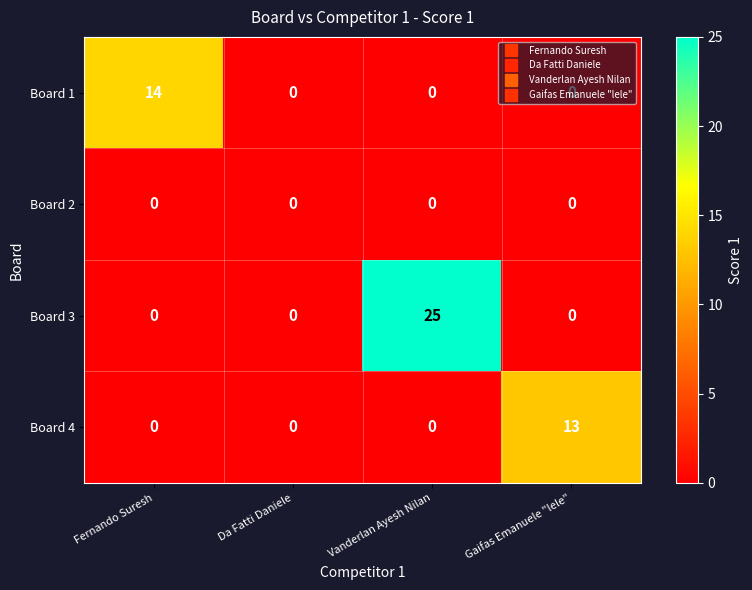

What is the difference between the highest and lowest values at Gaifas Emanuele "lele"?

13